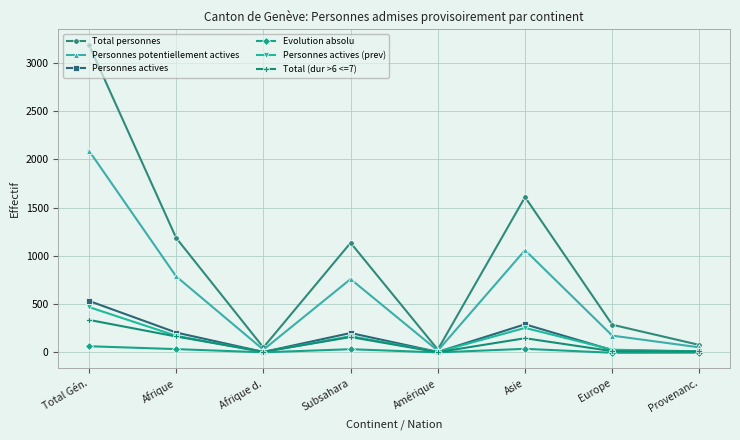

What is the label of the 2nd point from the right?

Europe